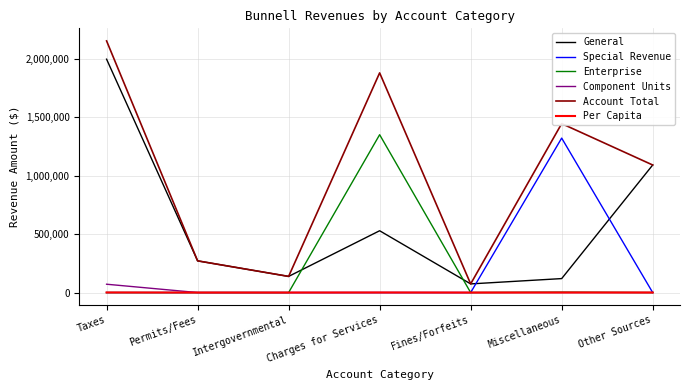

Does the chart display data point markers on the line(s)?

No